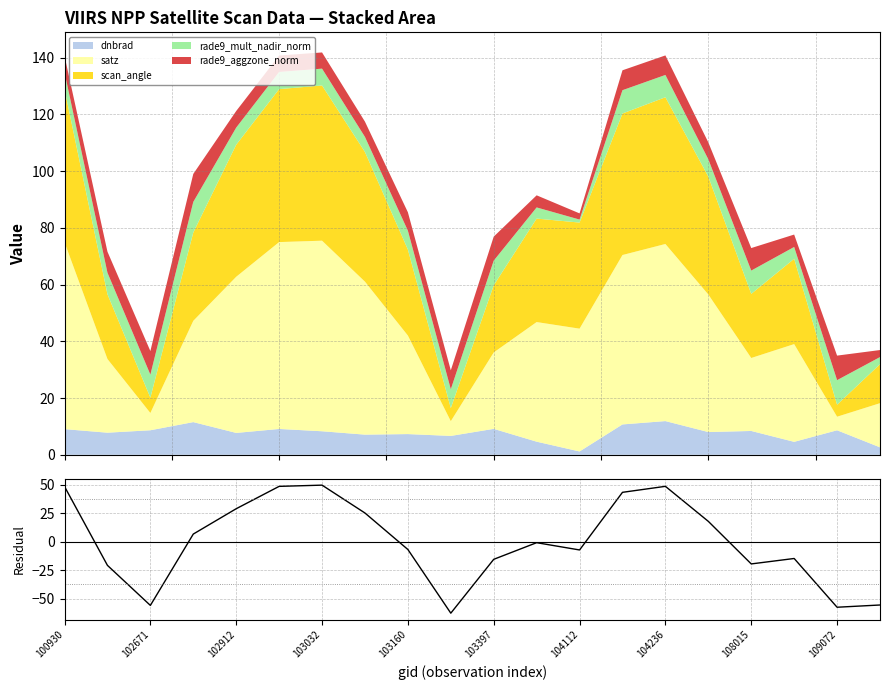

What position from the left is 104236?

15